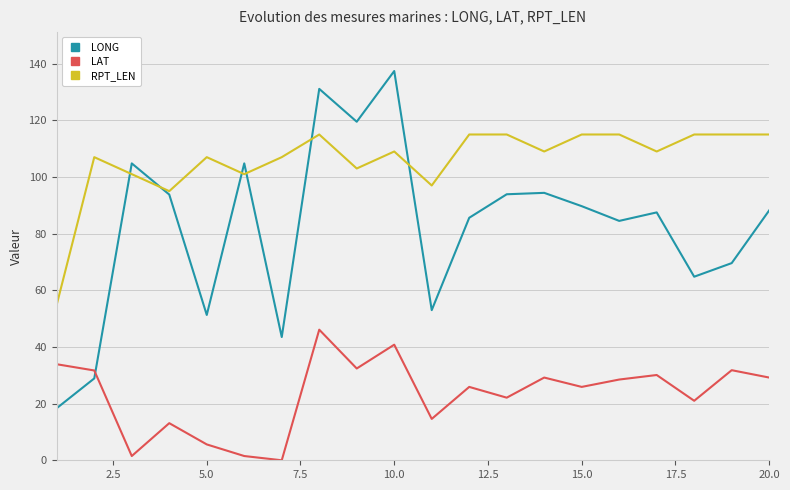

What is the difference between the maximum and minimum values in the LAT series?

46.1